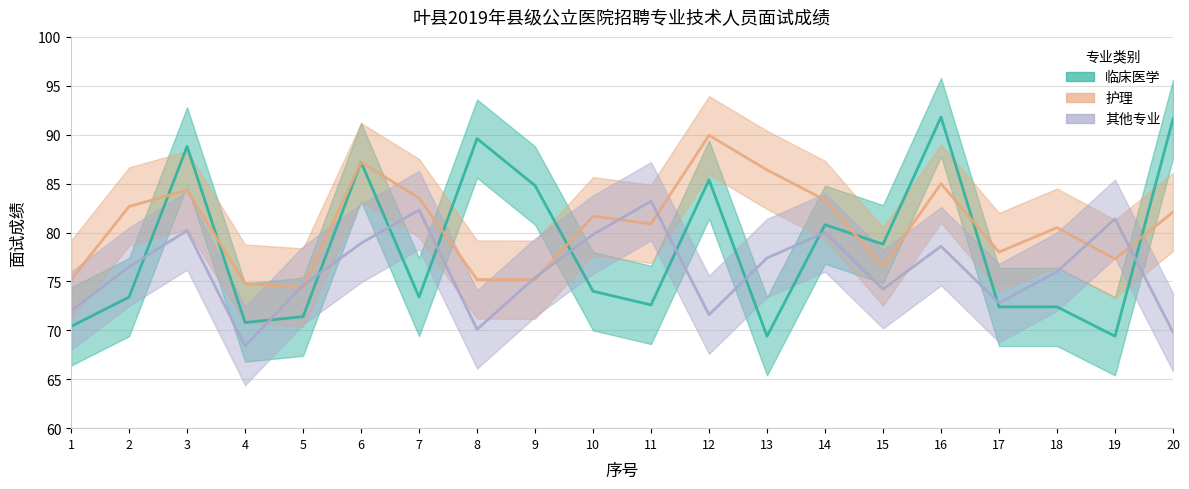

Reading left to right, list all the values displayed in this chart.

临床医学: 1=70.4	2=73.4	3=88.8	4=70.8	5=71.4	6=87.2	7=73.4	8=89.6	9=84.8	10=74.0	11=72.6	12=85.4	13=69.4	14=80.8	15=78.8	16=91.8	17=72.4	18=72.4	19=69.4	20=91.6
护理: 1=75.2	2=82.7	3=84.3	4=74.8	5=74.4	6=87.2	7=83.5	8=75.2	9=75.2	10=81.7	11=80.9	12=89.9	13=86.4	14=83.3	15=76.5	16=85.0	17=78.0	18=80.5	19=77.3	20=82.1
其他专业: 1=72.0	2=76.5	3=80.2	4=68.4	5=74.6	6=78.9	7=82.3	8=70.1	9=75.4	10=79.8	11=83.2	12=71.6	13=77.4	14=80.0	15=74.2	16=78.6	17=72.8	18=76.0	19=81.4	20=69.8